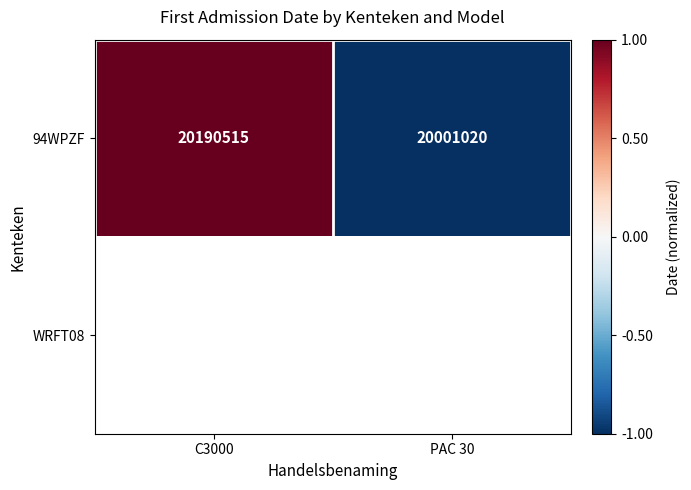

The 94WPZF series shows 34976107 at PAC 30. True or false?

False